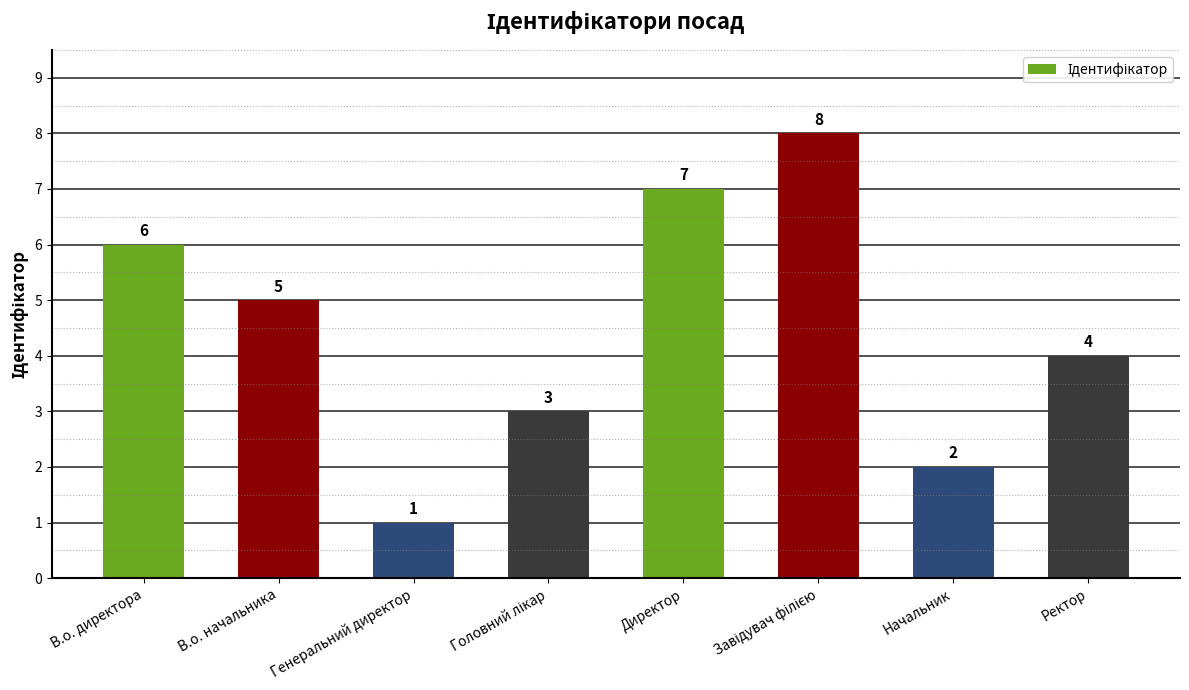

What value does the data have at В.о. директора?

6